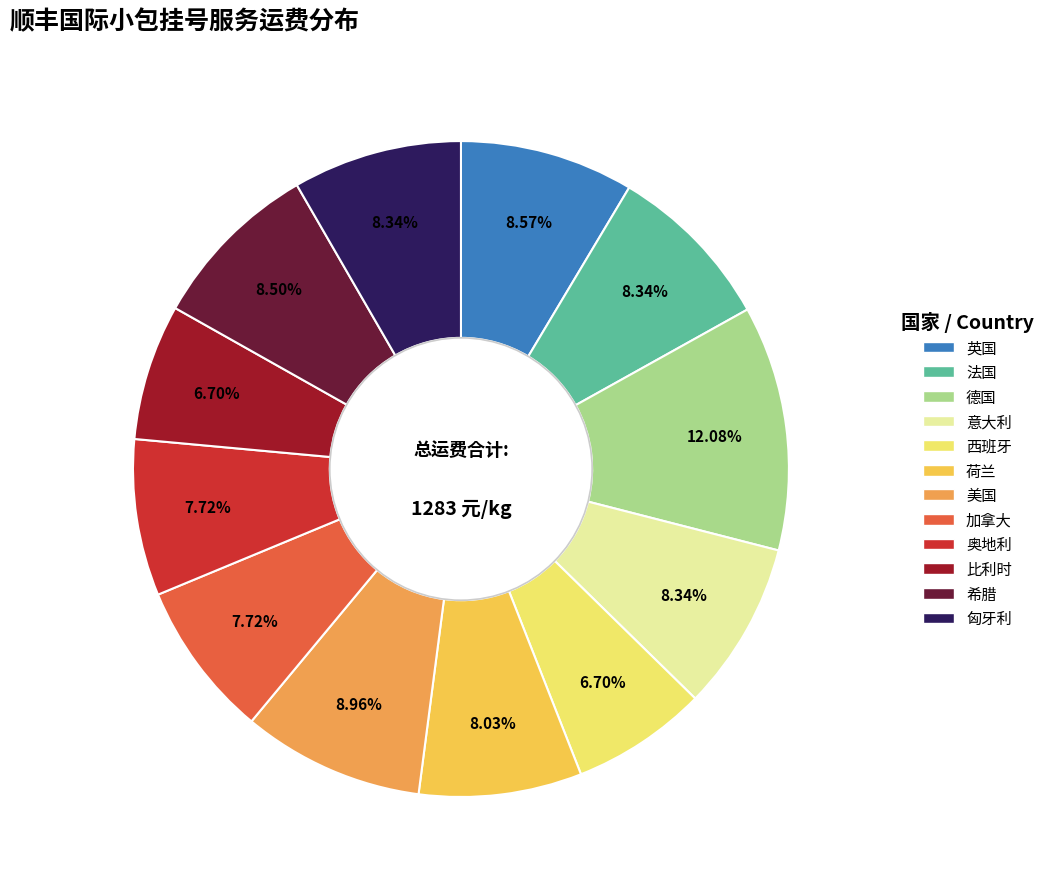

Does 奥地利 account for over 50% of the chart?

No